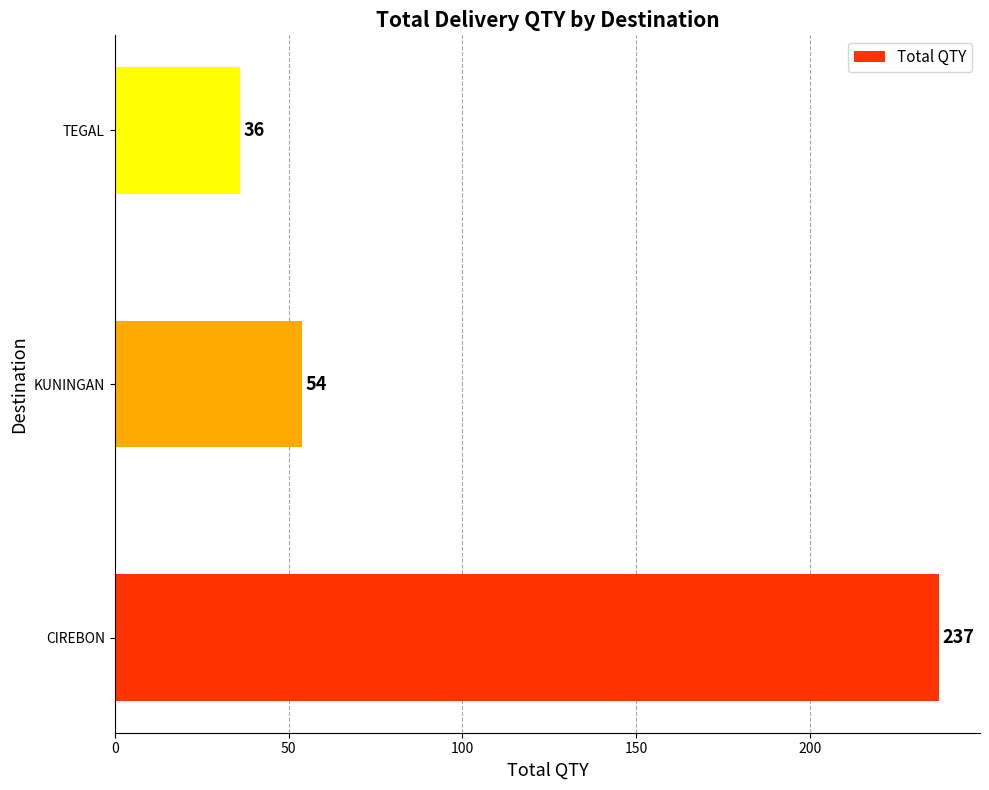

Rank the categories by value from highest to lowest.

CIREBON, KUNINGAN, TEGAL